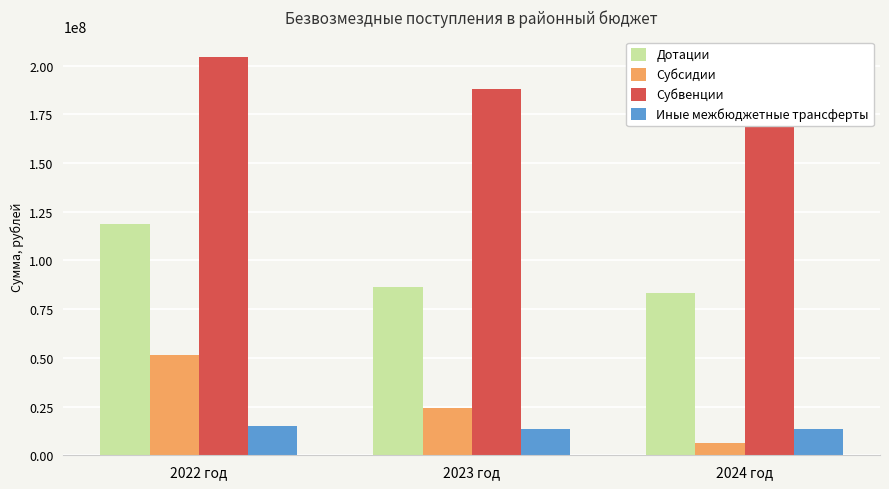

How many data points in Иные межбюджетные трансферты are above 13296510?

1